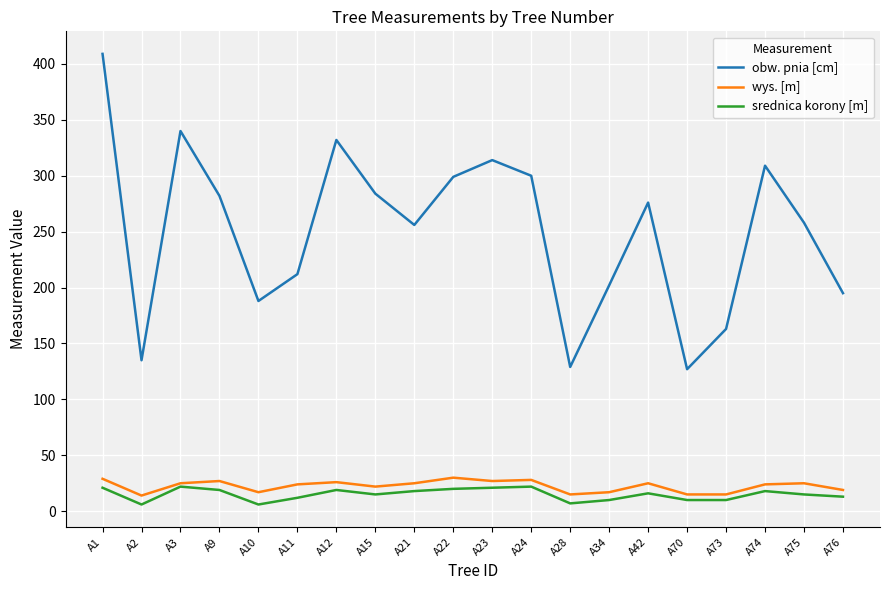

What is the maximum value shown in the chart?

409